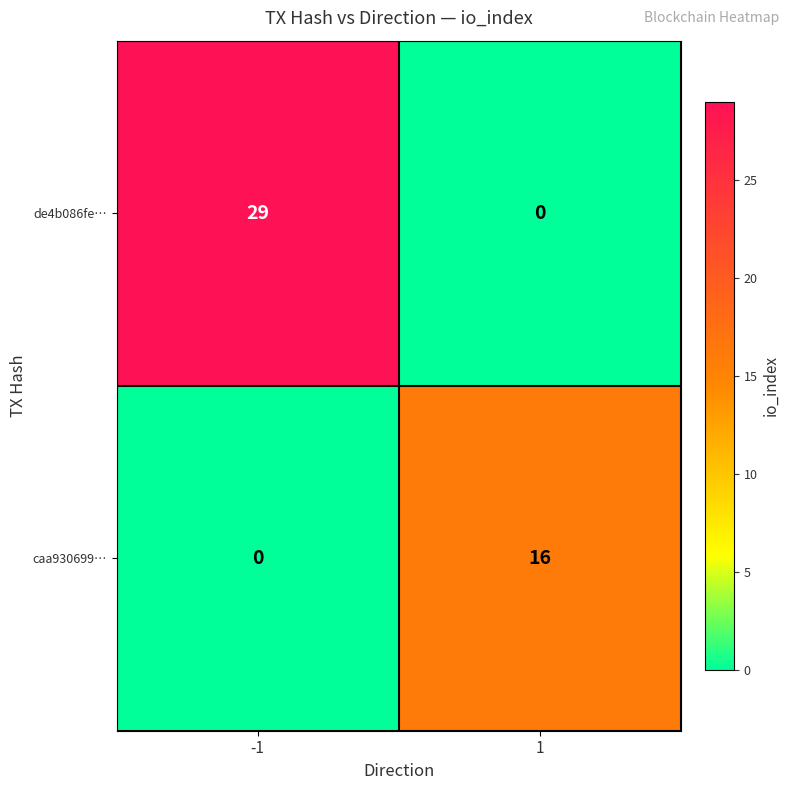

At which category does the chart reach its peak across all series?

-1